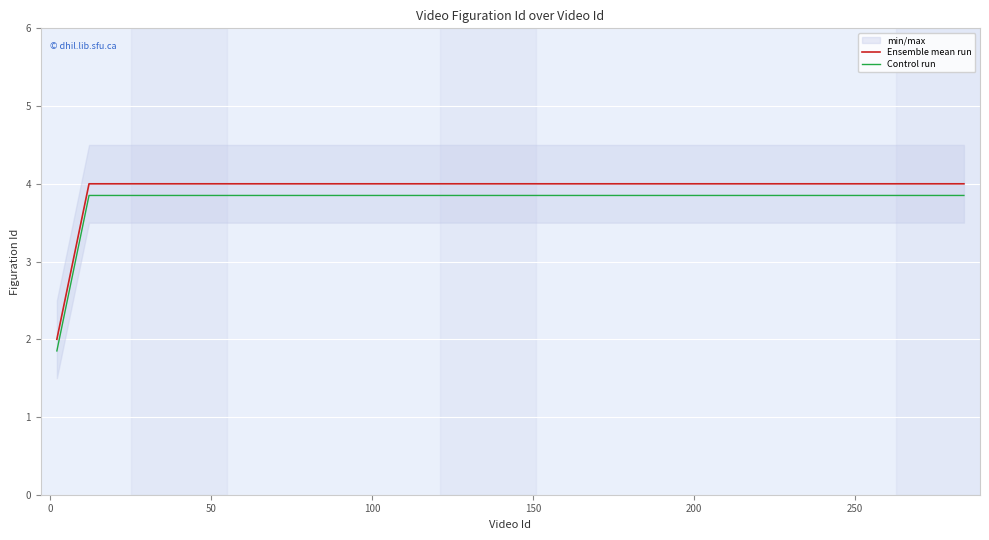

What is the maximum value for Ensemble mean run?

4.0